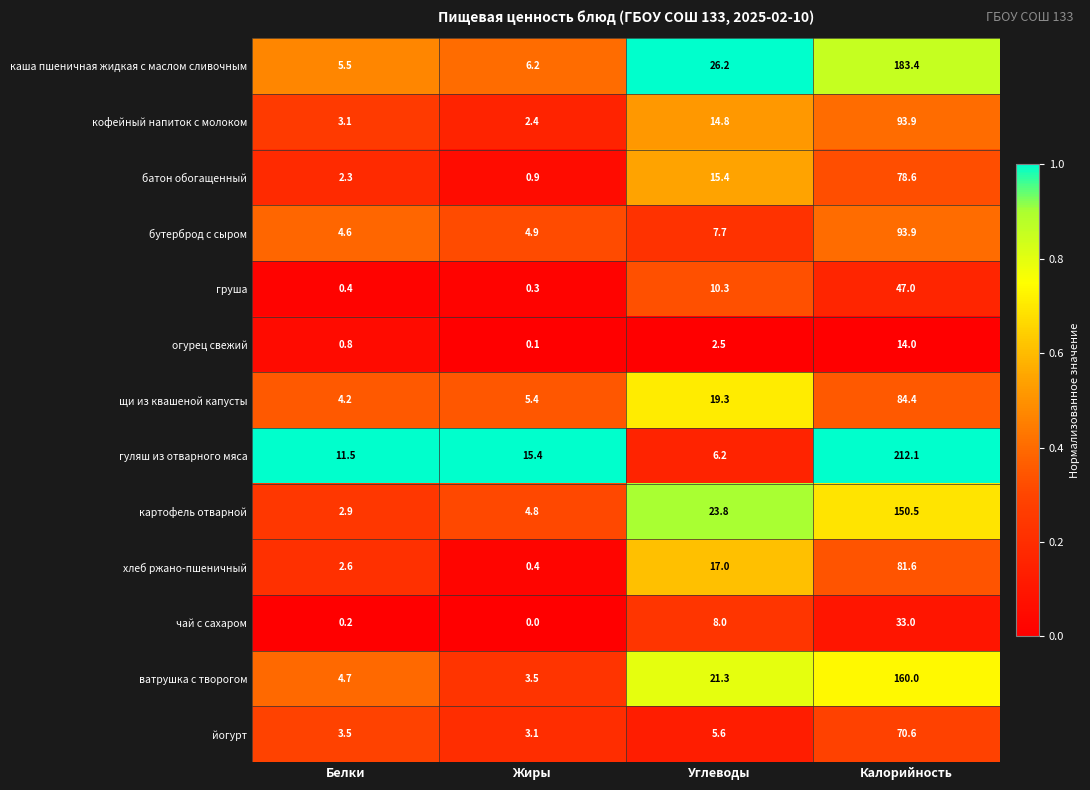

How many categories are shown in the chart?

4